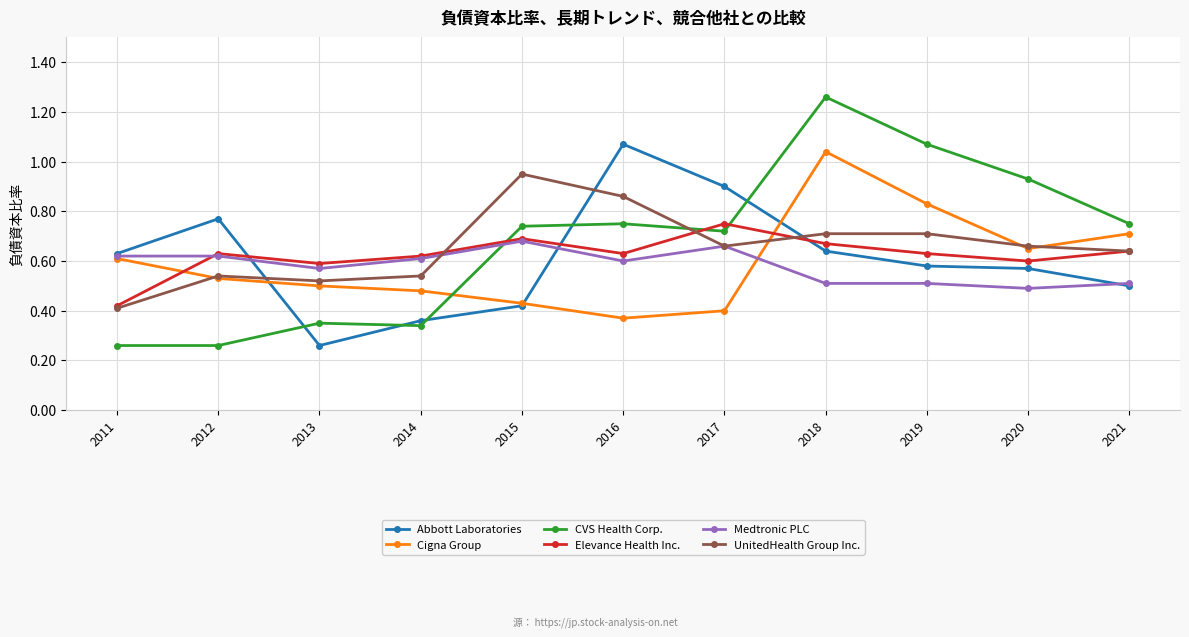

Where do Abbott Laboratories and CVS Health Corp. first cross each other?

2012 and 2013